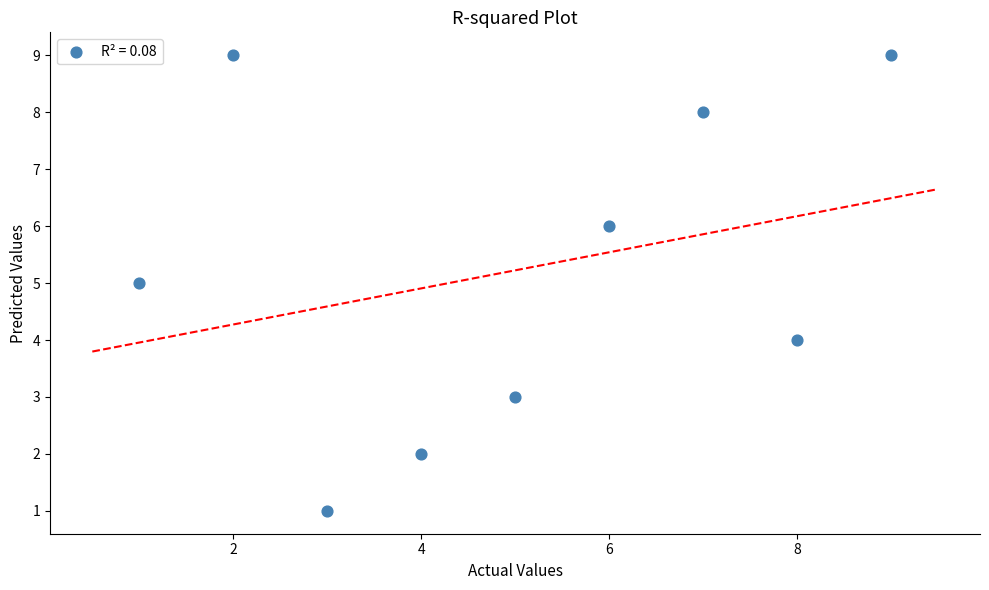

What is the average X value?

5